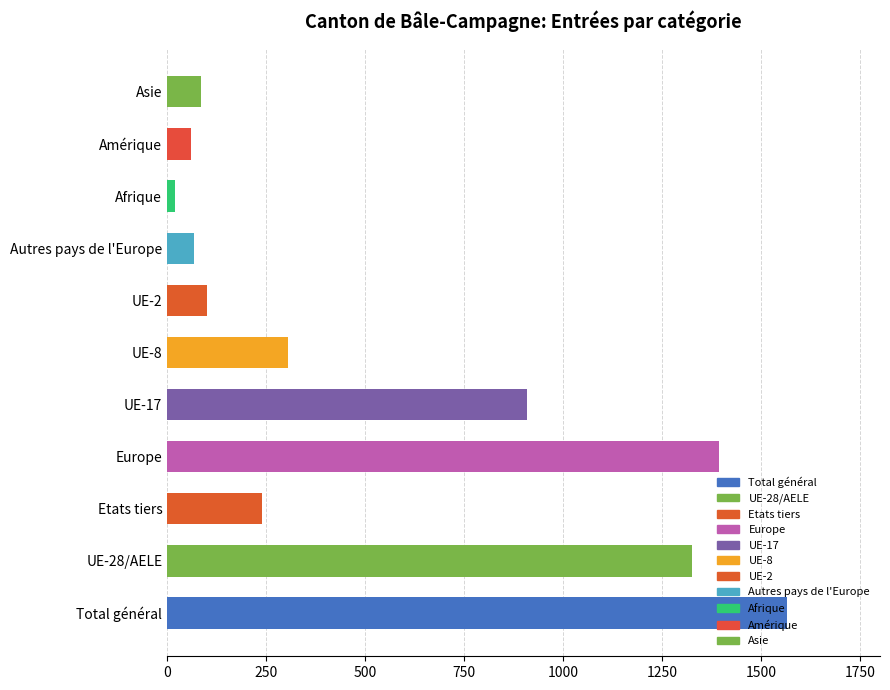

At which category does the chart reach its minimum across all series?

Afrique